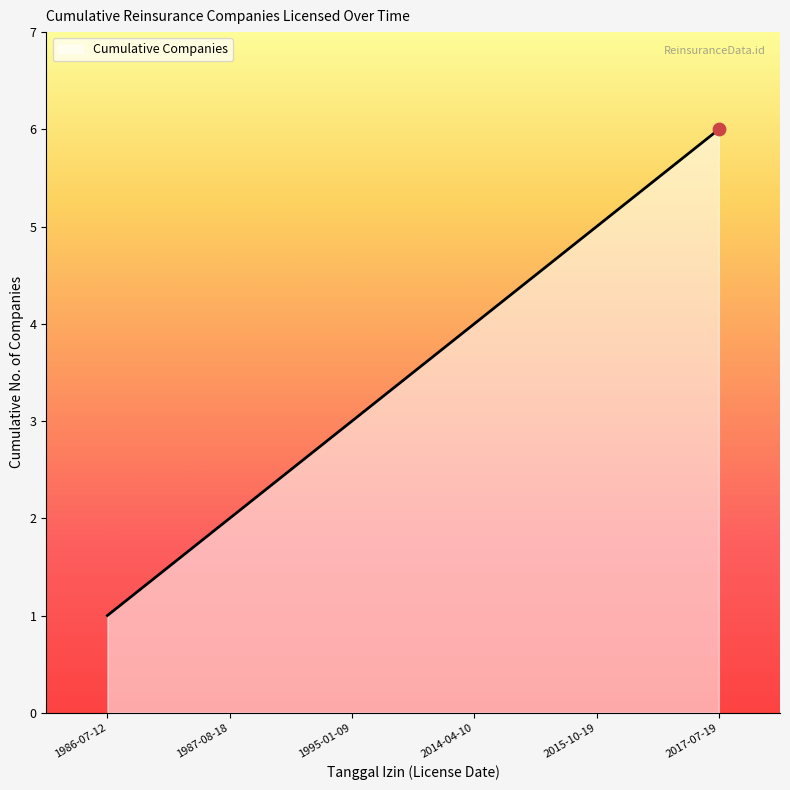

Approximately how many times larger is the value at 2017-07-19 compared to 2015-10-19?

1.2